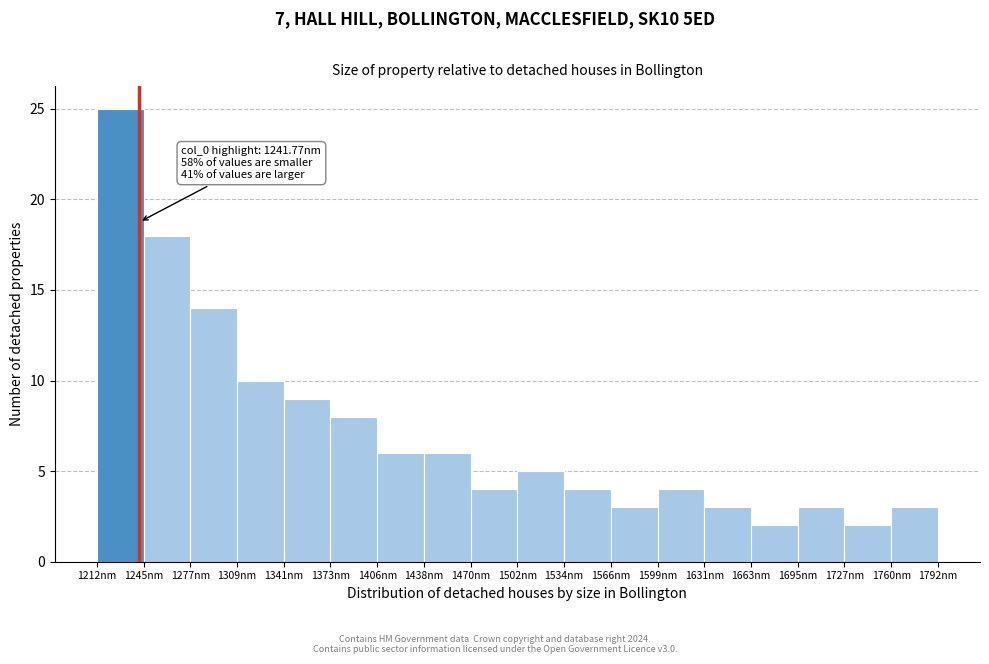

Over which range of the x-axis is the bar tallest?

1210 to 1245